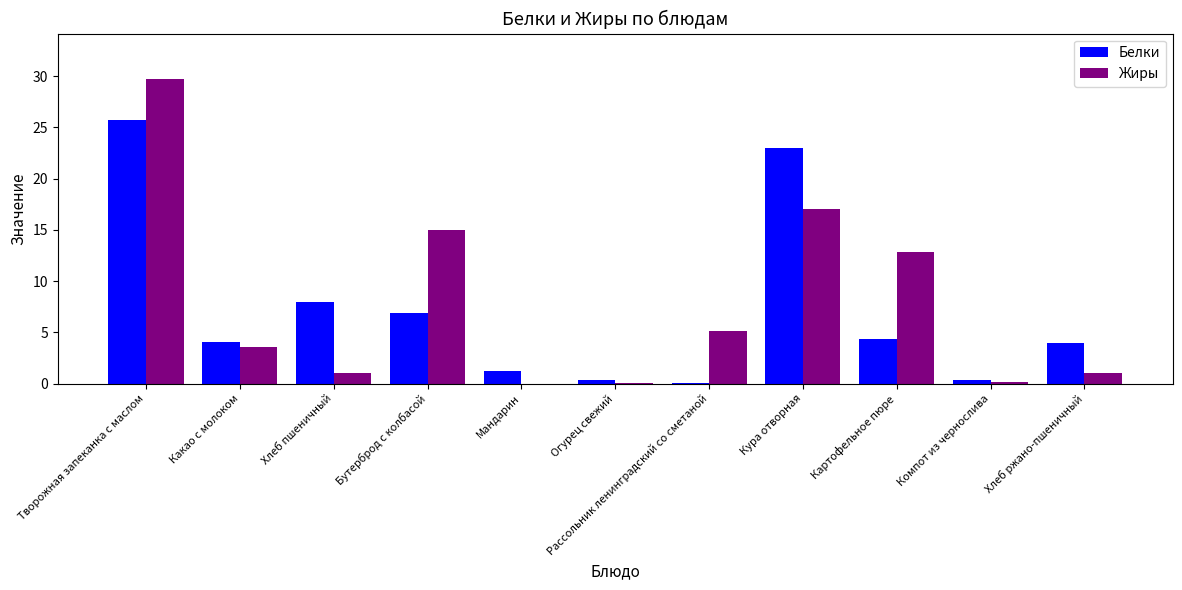

At which label does Жиры reach its peak?

Творожная запеканка с маслом